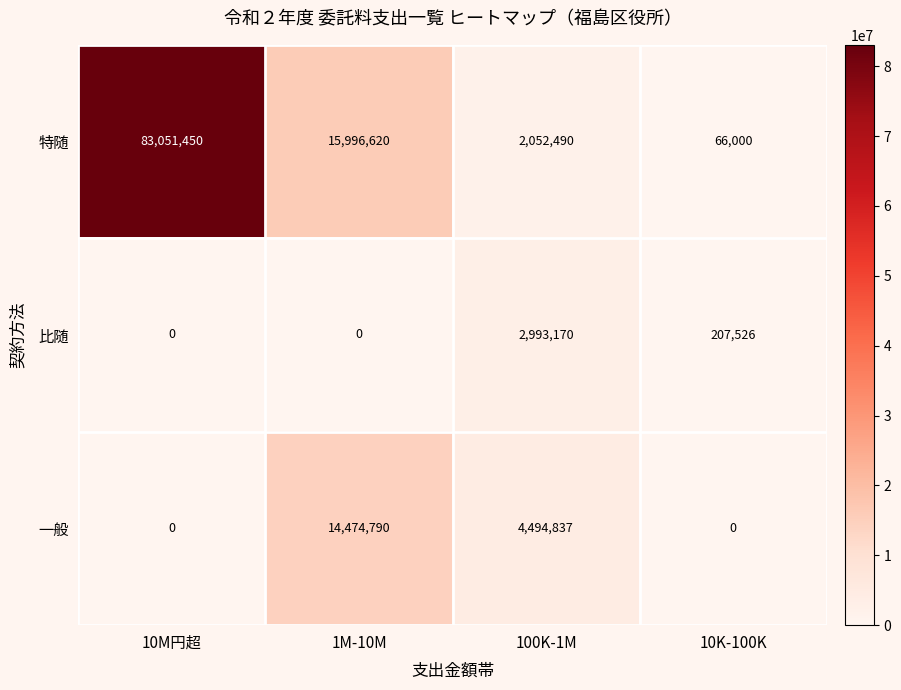

Reading left to right, list all the values displayed in this chart.

特随: 83051450	15996620	2052490	66000
比随: 0	0	2993170	207526
一般: 0	14474790	4494837	0